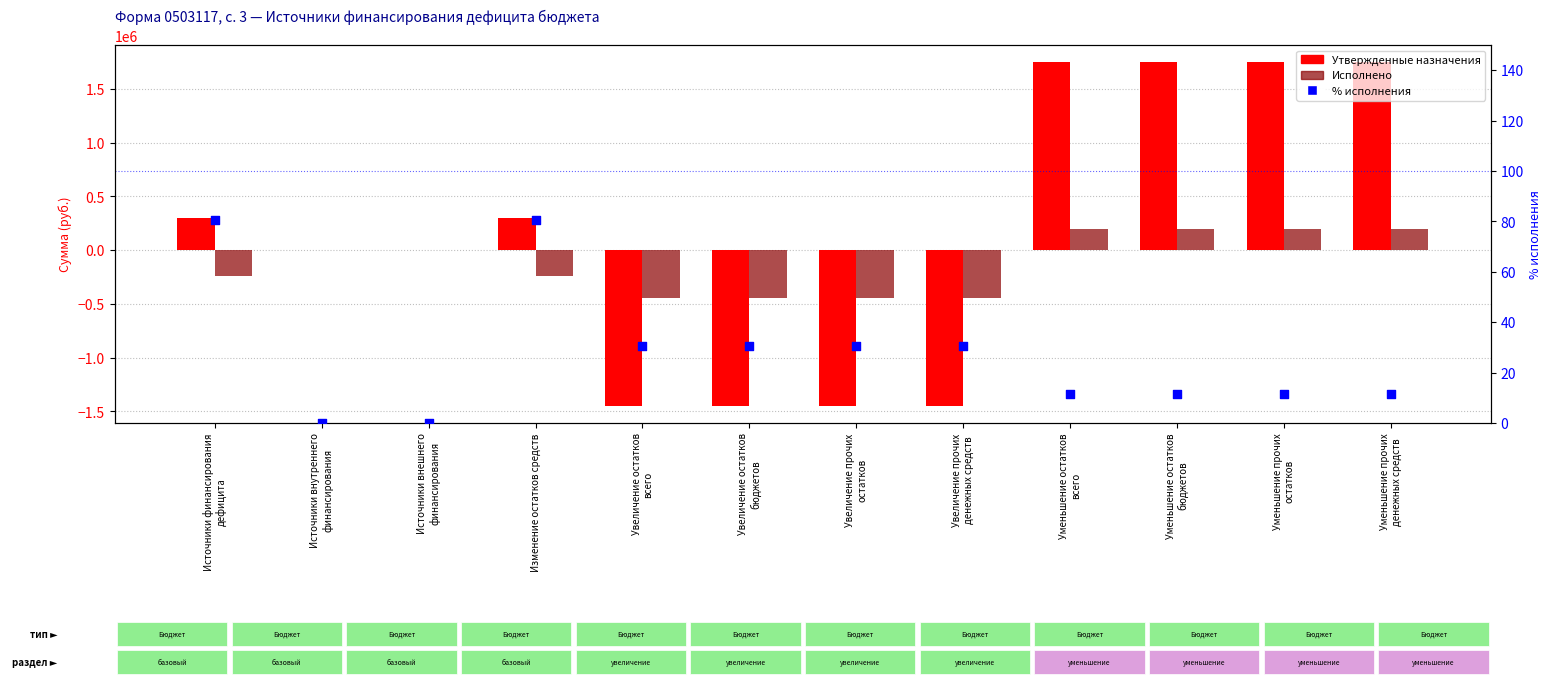

At how many categories does at least one series exceed 126557?

6